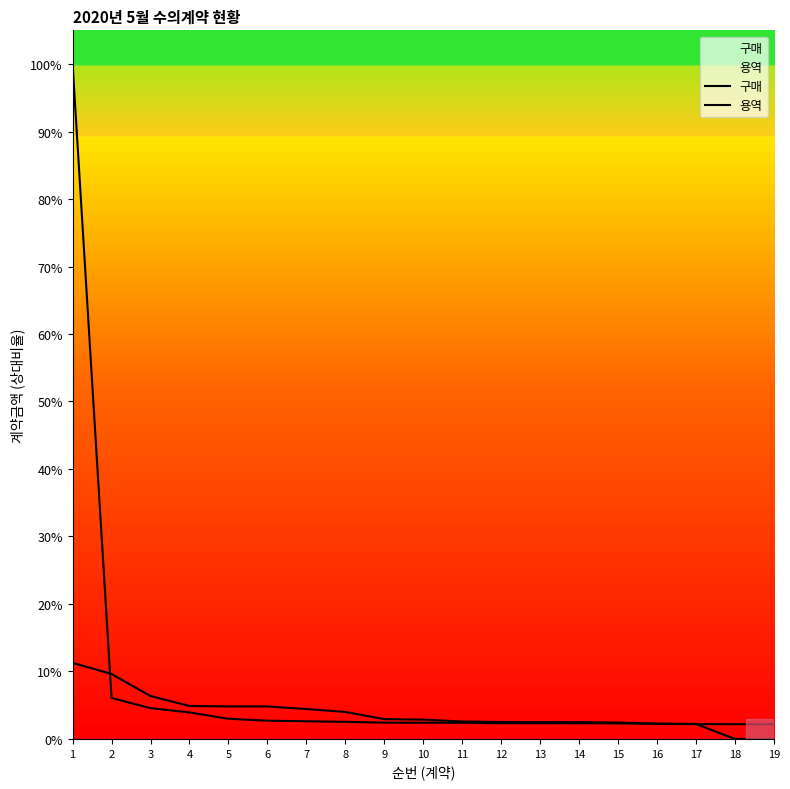

At which label does 용역 first exceed 2?

1